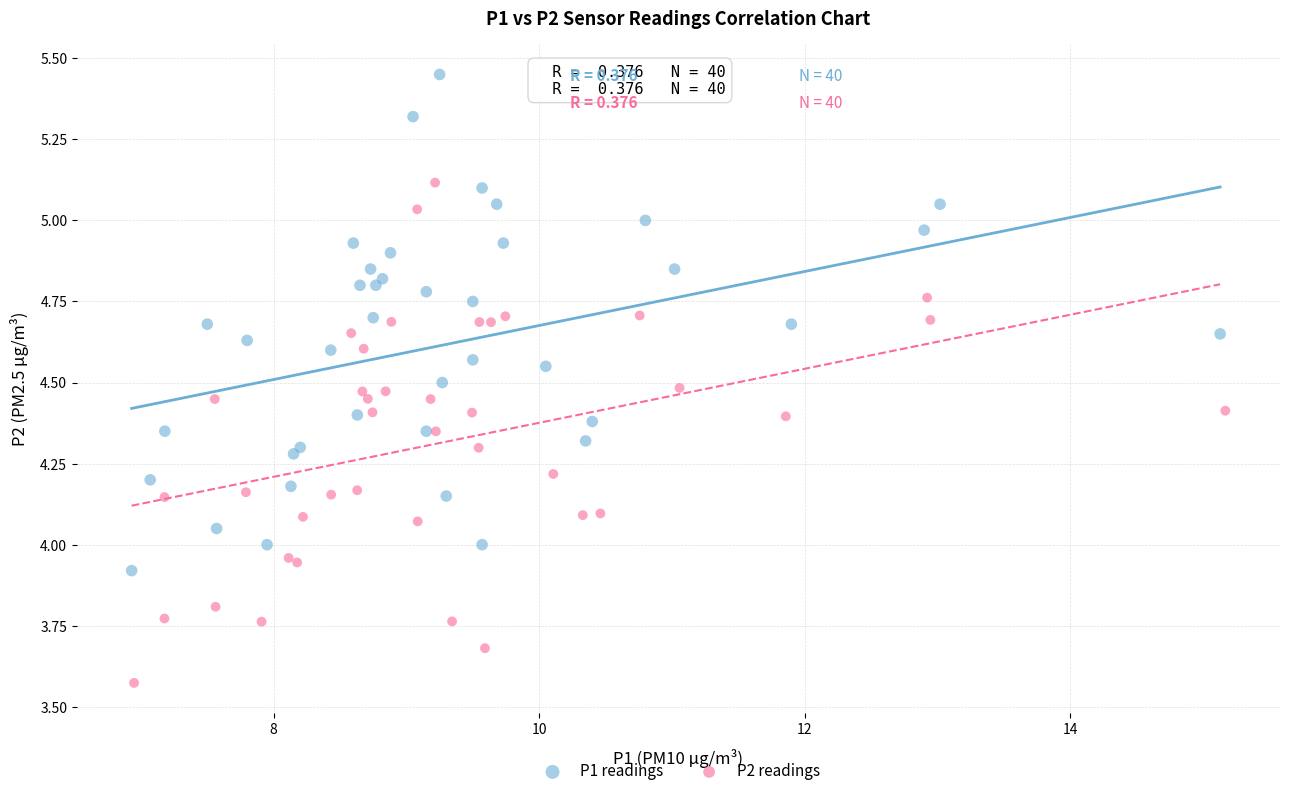

Which series reaches the minimum Y coordinate?

P2 readings